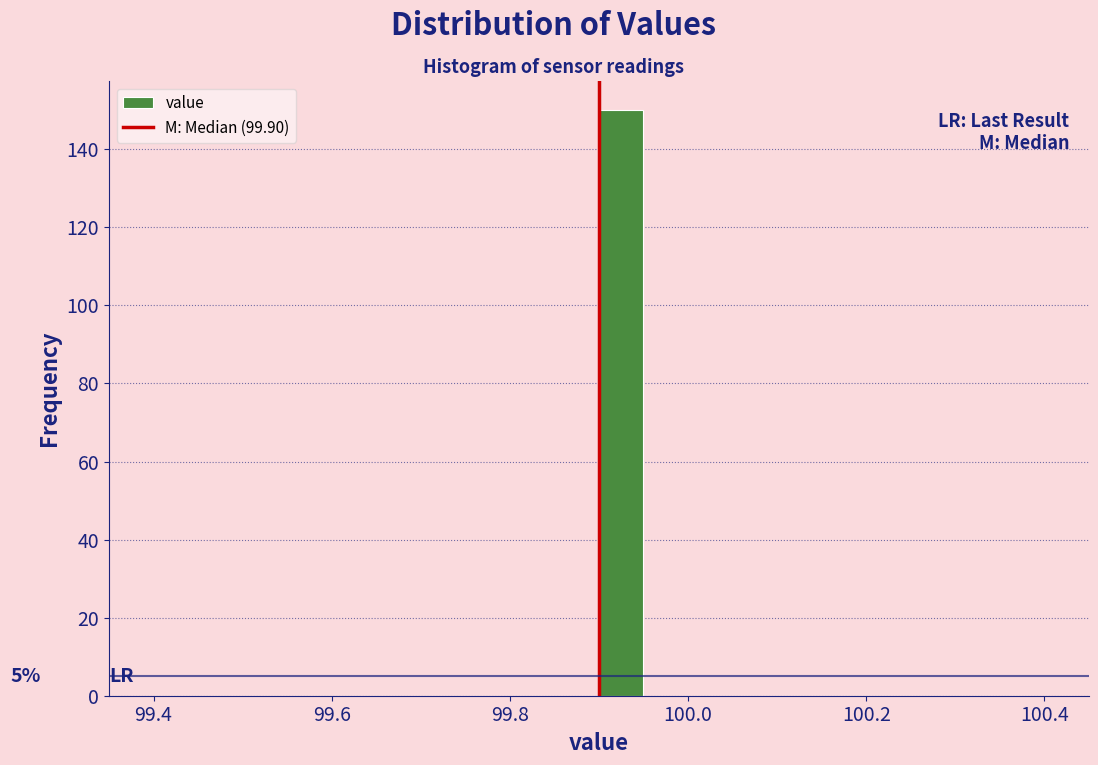

Around what value on the x-axis is the tallest bar? Give the approximate position of its centre, as read against the axis.

99.92